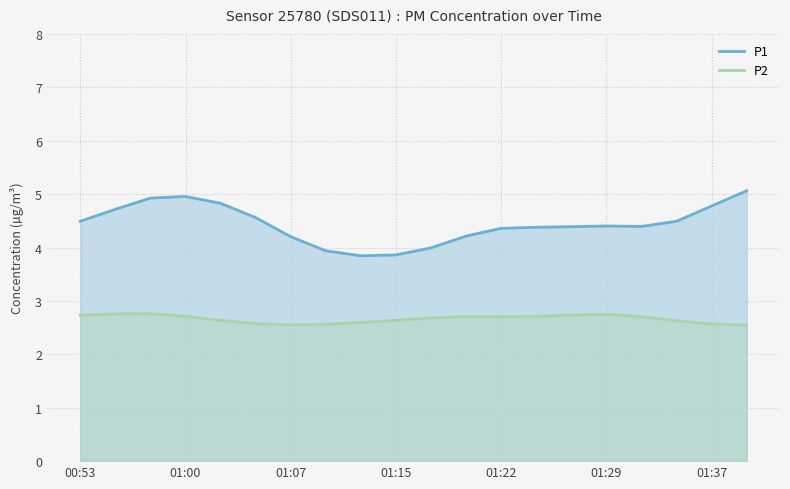

In P1, how many points are lower than both neighbors (excluding endpoints)?

2